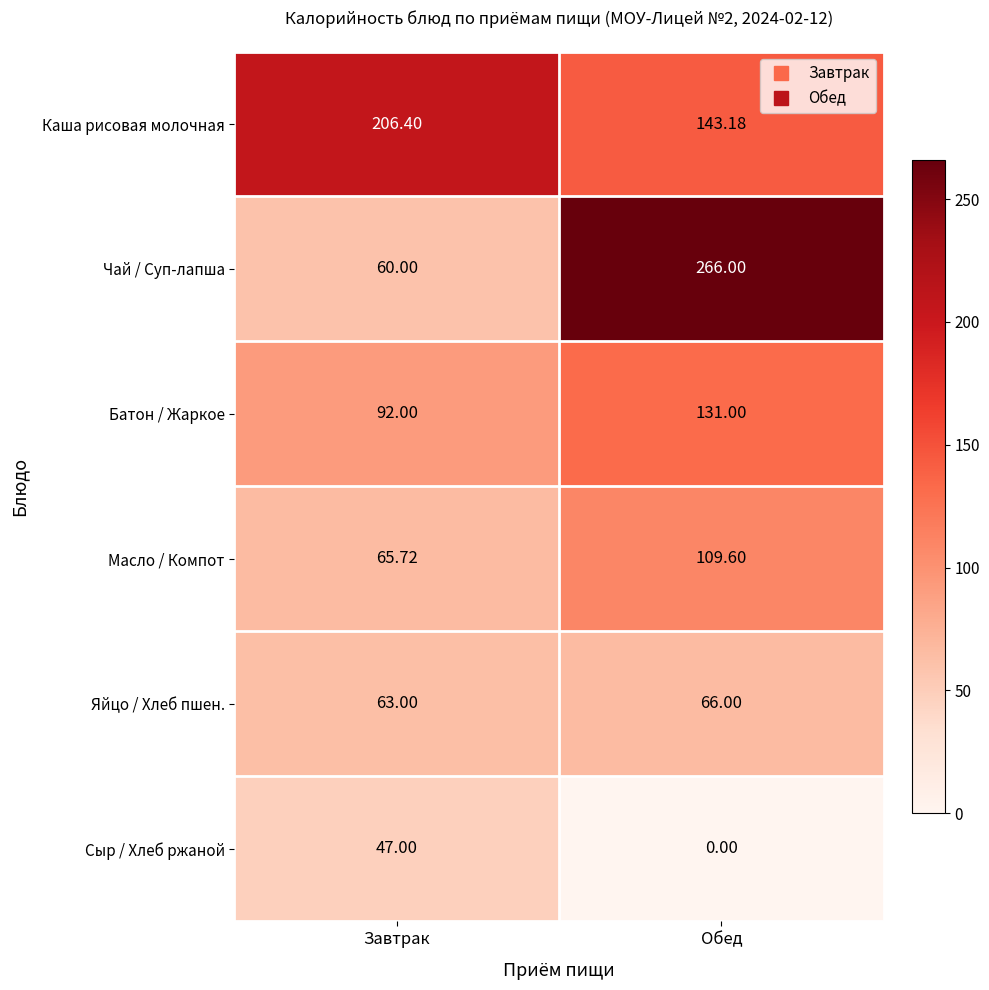

At Завтрак, list the series in order from smallest to largest.

Сыр / Хлеб ржаной, Чай / Суп-лапша, Яйцо / Хлеб пшен., Масло / Компот, Батон / Жаркое, Каша рисовая молочная